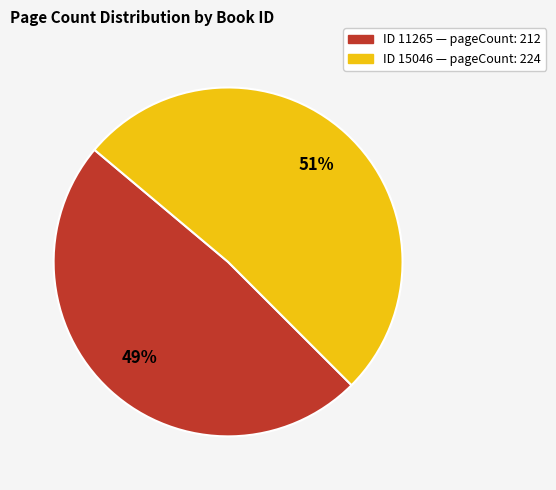

To the nearest percent, what is the average slice percentage?

50%